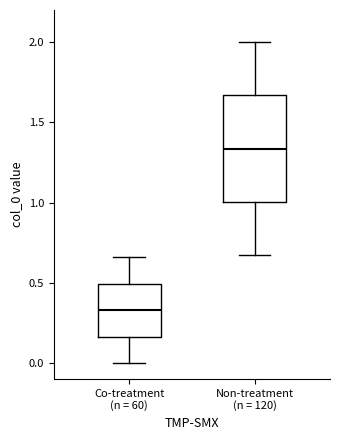

Which box has the highest median line?

Non-treatment (n = 120)